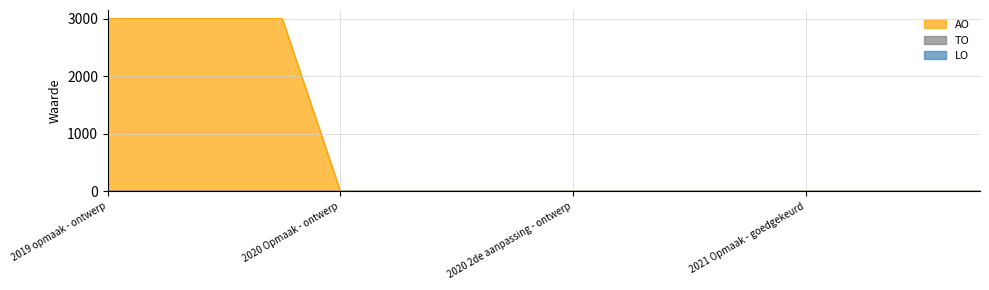

How many lines are shown in the chart?

3